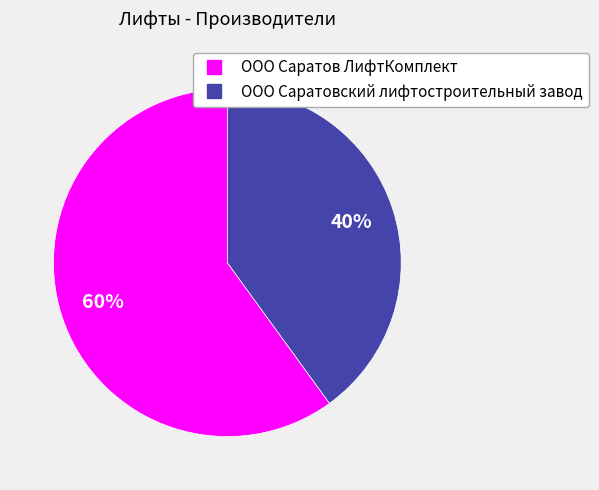

Is it true that ООО Саратов ЛифтКомплект is 60% of the pie?

True